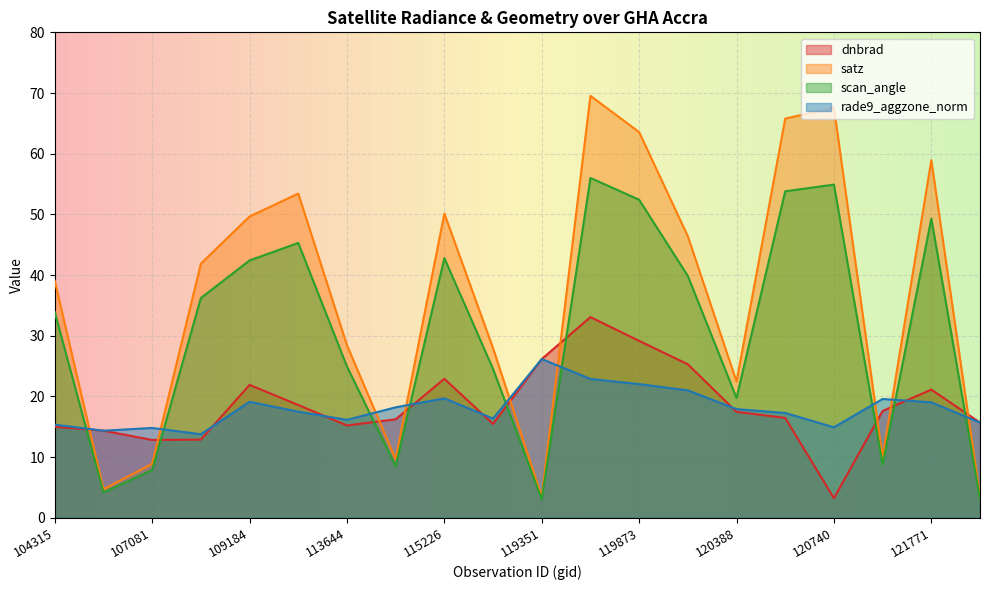

What is the total value across all series at 107081?

44.4